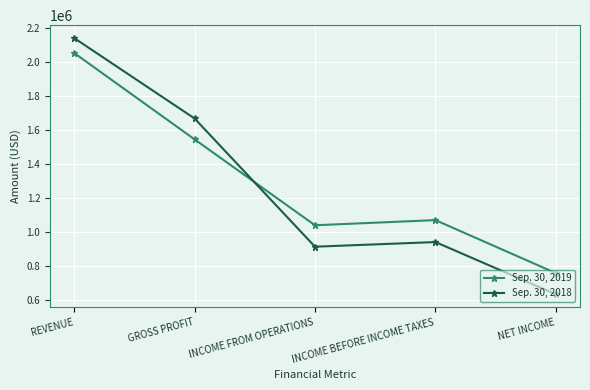

In Sep. 30, 2019, how many points are lower than both neighbors (excluding endpoints)?

1